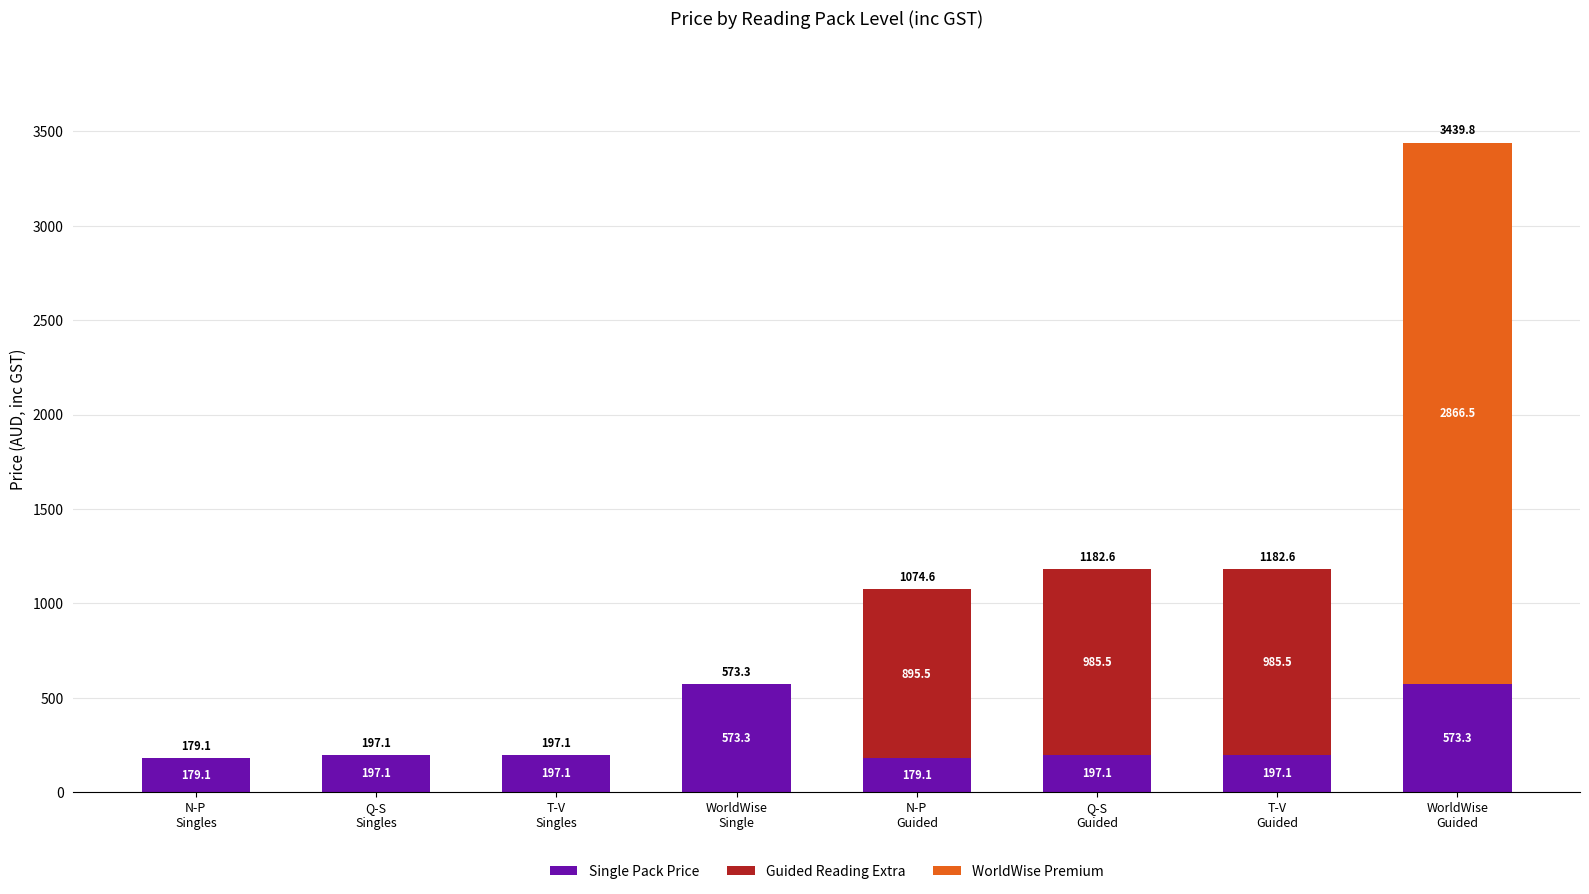

What is the maximum value for Single Pack Price?

573.3